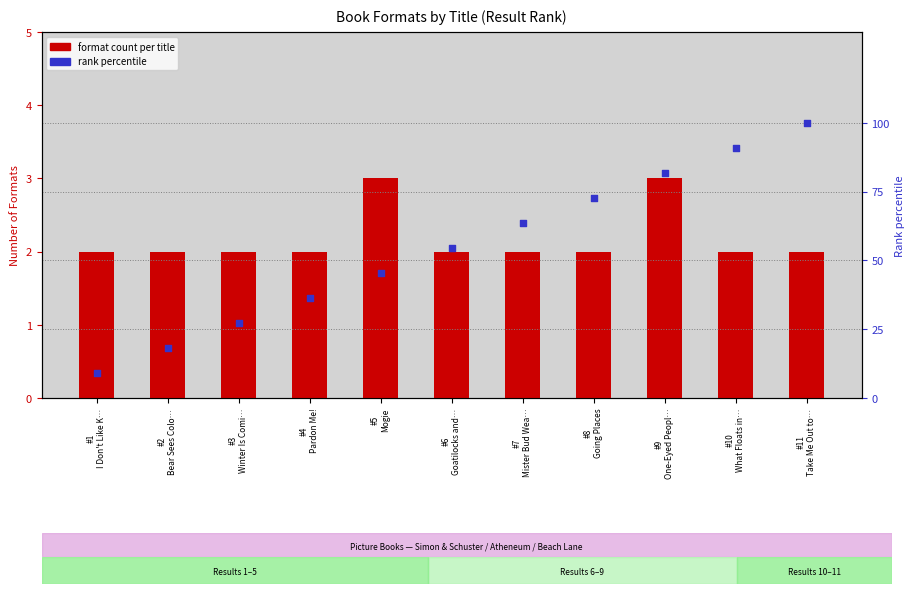

Which series has the widest spread of Y values?

Rank percentile